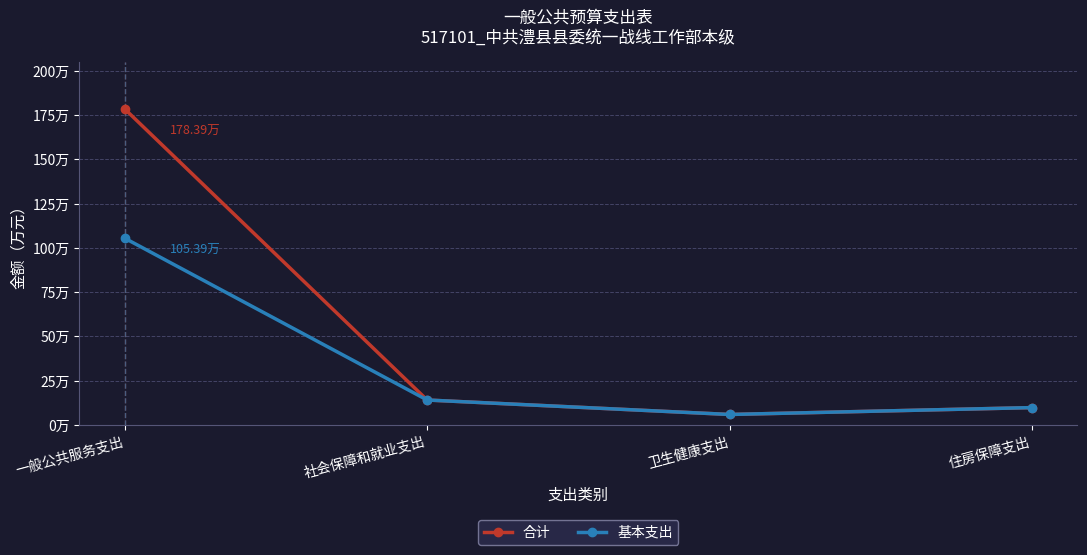

What is the label of the 4th point from the left?

住房保障支出